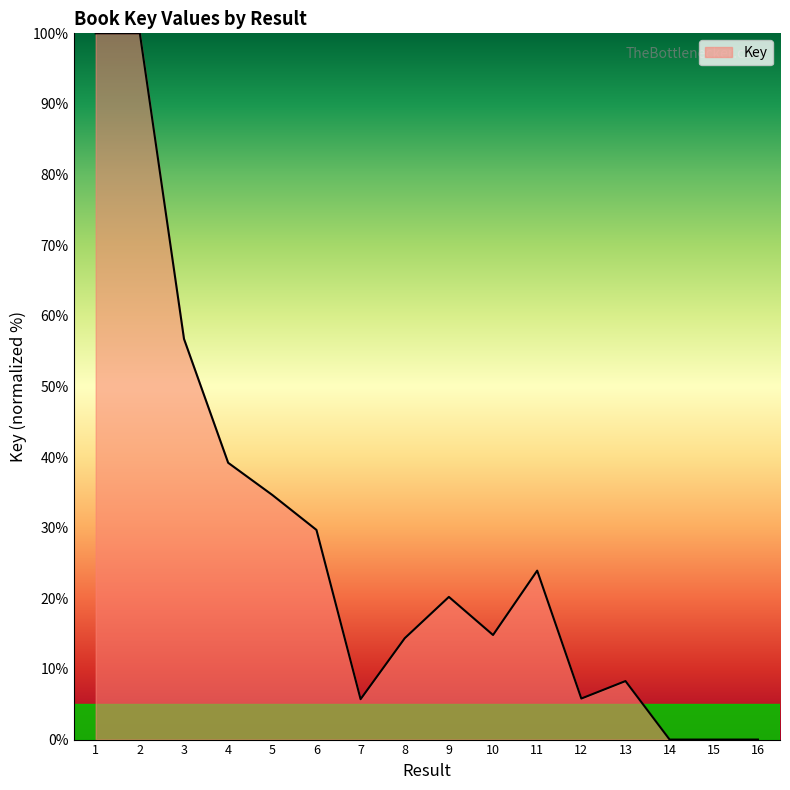

The chart shows a value of 13.7 at 5. True or false?

False